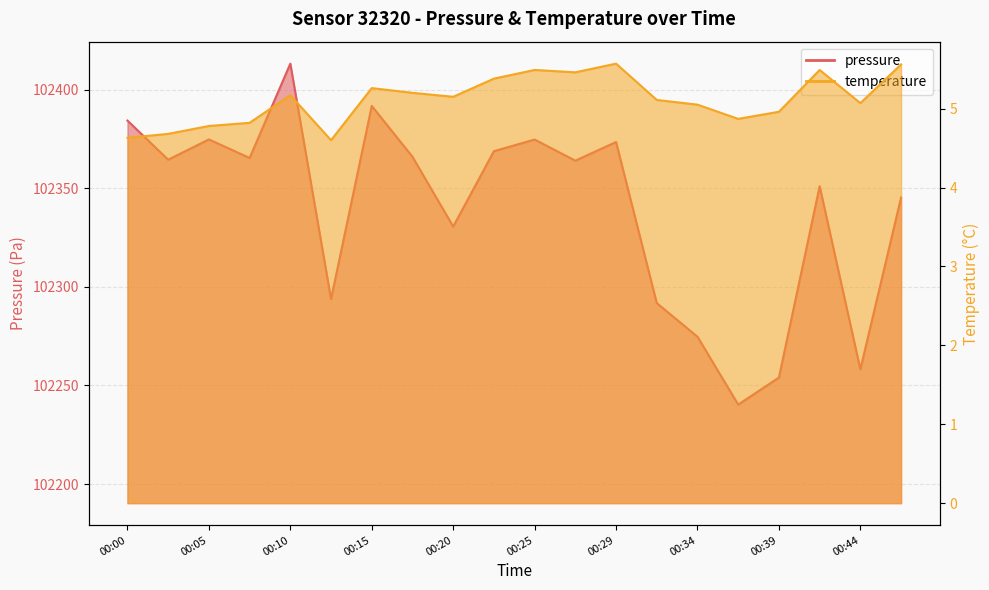

True or false: temperature and pressure intersect in this chart.

False